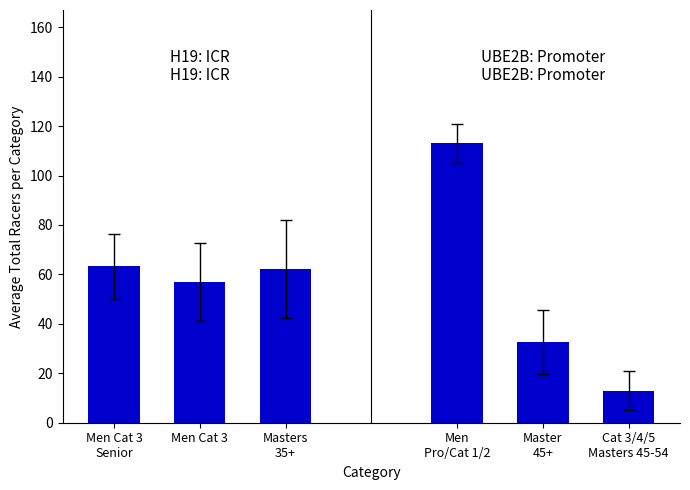

Reading left to right, what are all the values shown in this chart?

H19: ICR: 63.3	57.0	62.2
UBE2B: Promoter: 113.0	32.7	13.0